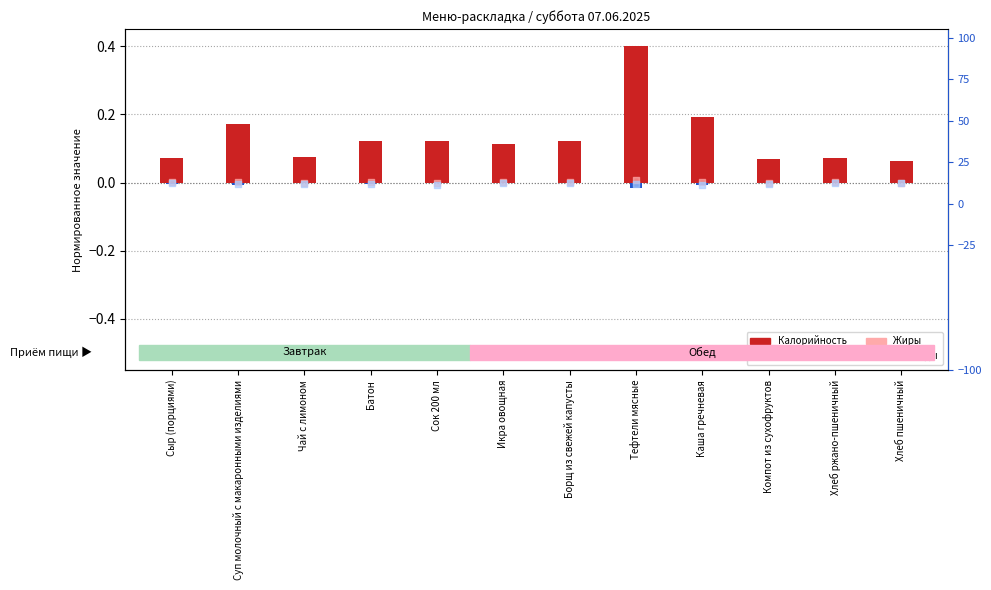

Which series has the largest total across all categories?

Калорийность